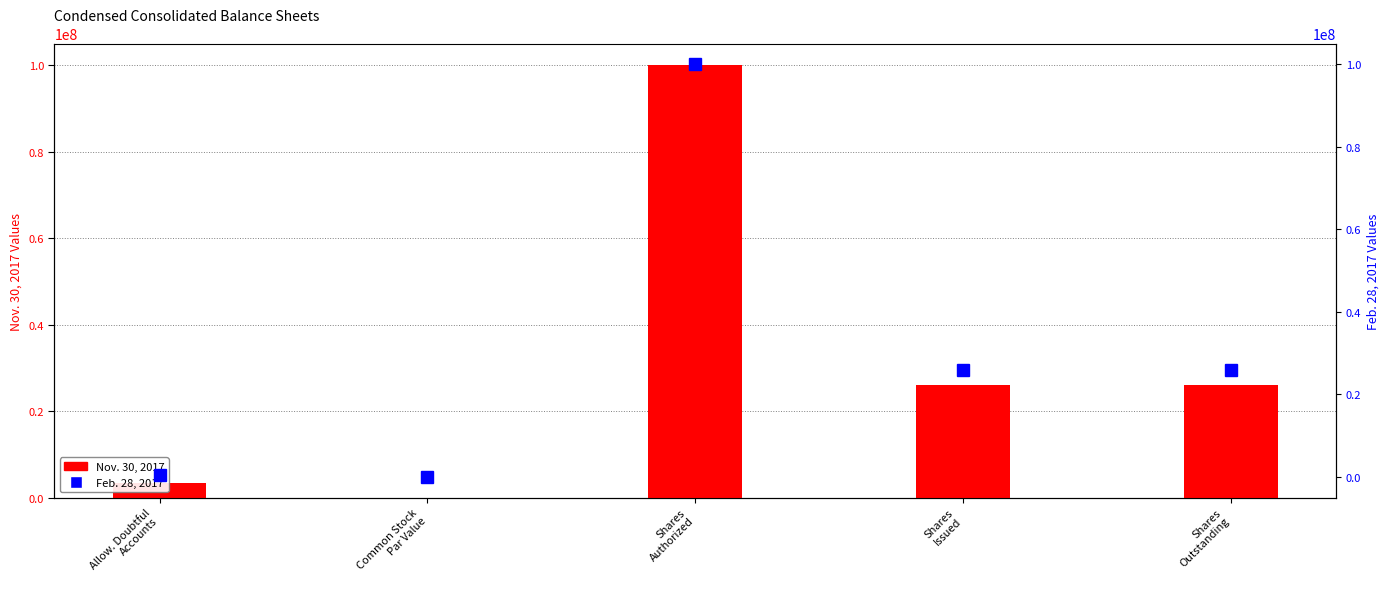

At which category is the sum across all series the highest?

Shares
Authorized